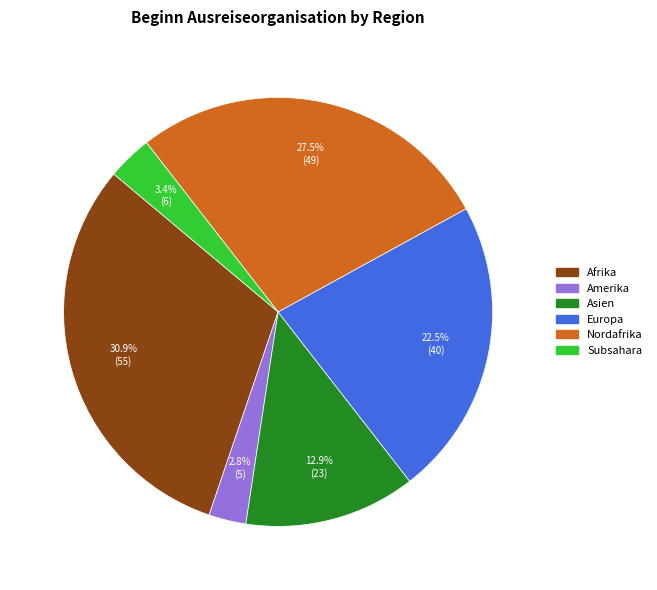

Is there a majority slice in this chart?

No